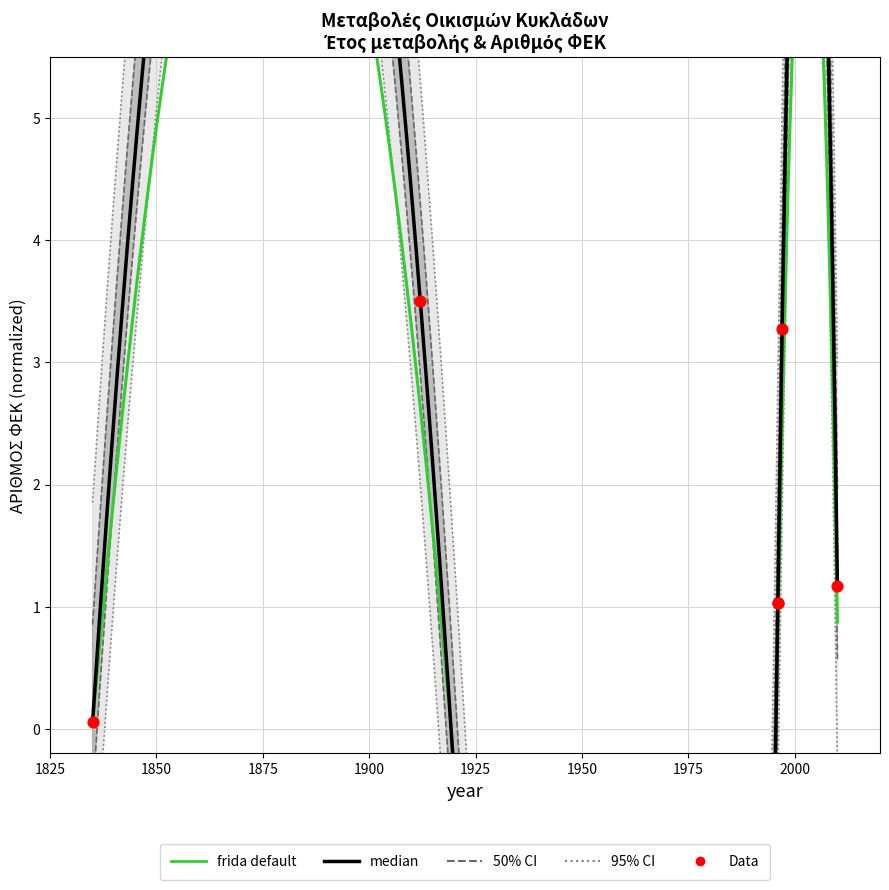

What is the change in value from 1835 to 2010?

+1.1